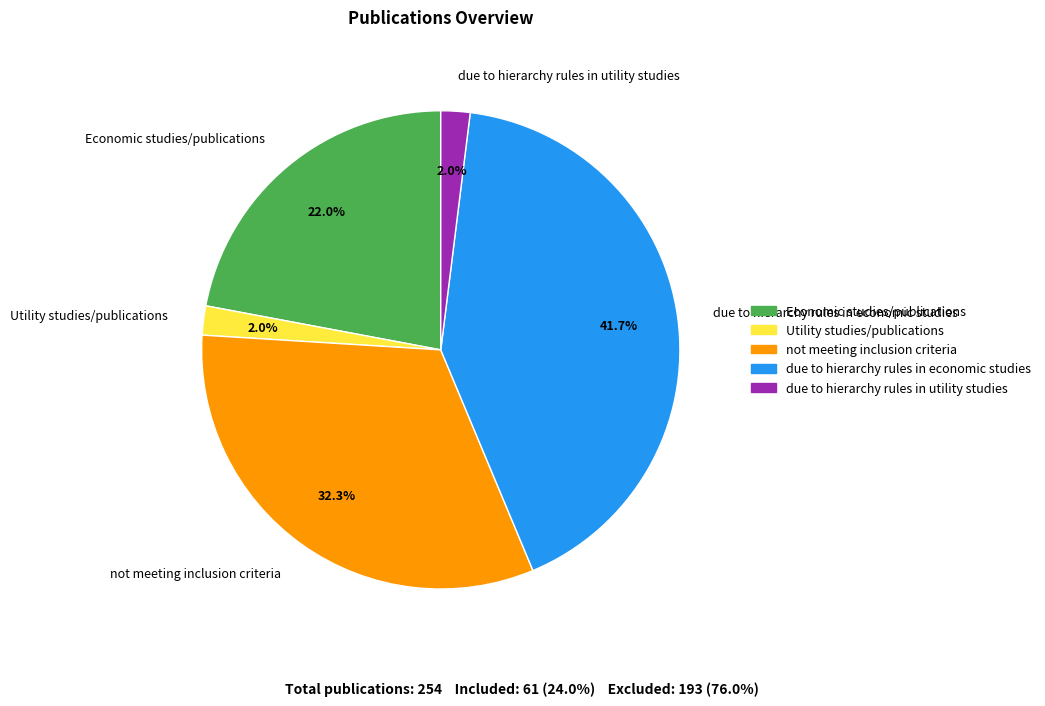

The Utility studies/publications slice represents 14% of the pie. True or false?

False